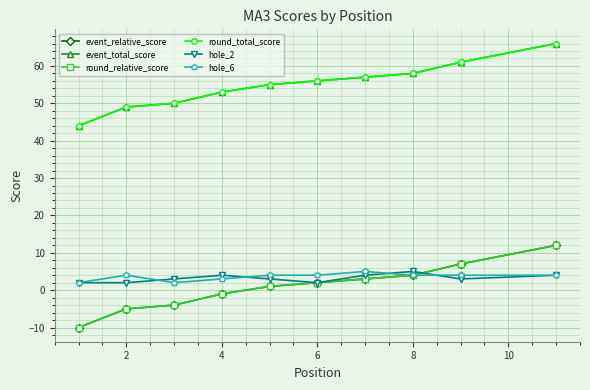

The hole_2 series shows 3 at 9. True or false?

True